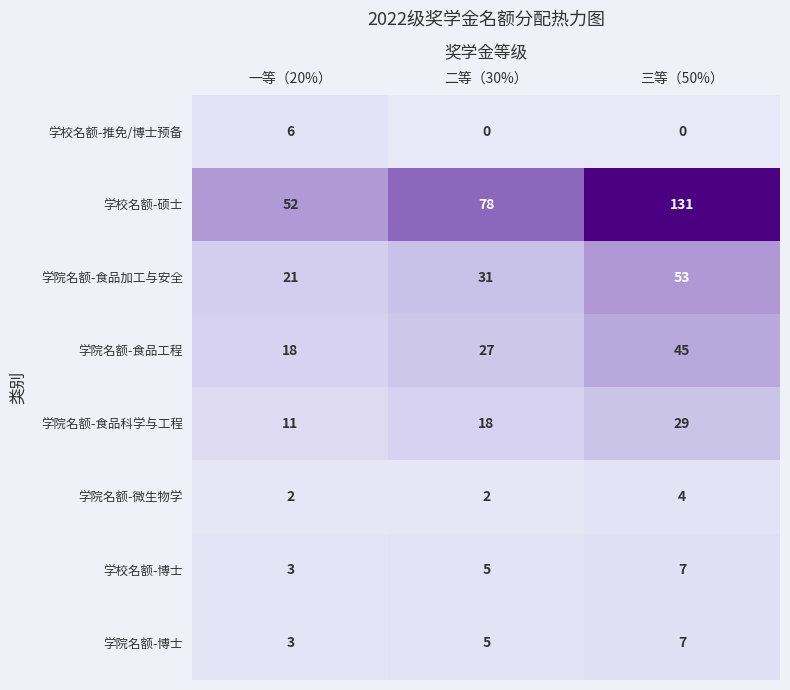

The 学校名额-硕士 series shows 106 at 二等（30%）. True or false?

False